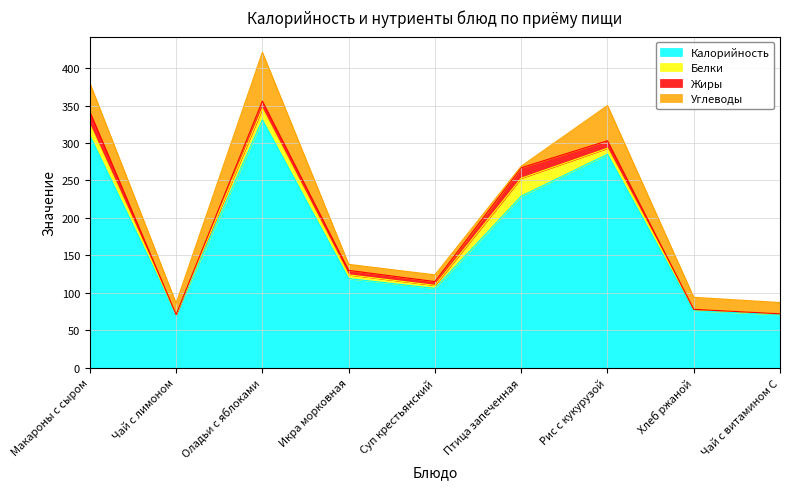

True or false: Калорийность and Жиры cross at least once.

False